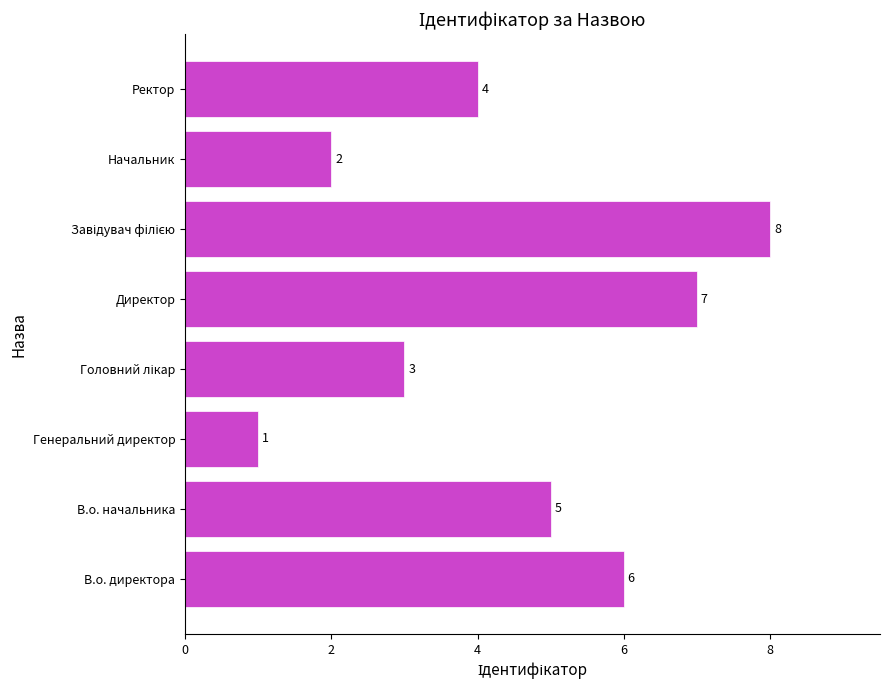

Is it true that the value at Генеральний директор is 1?

True